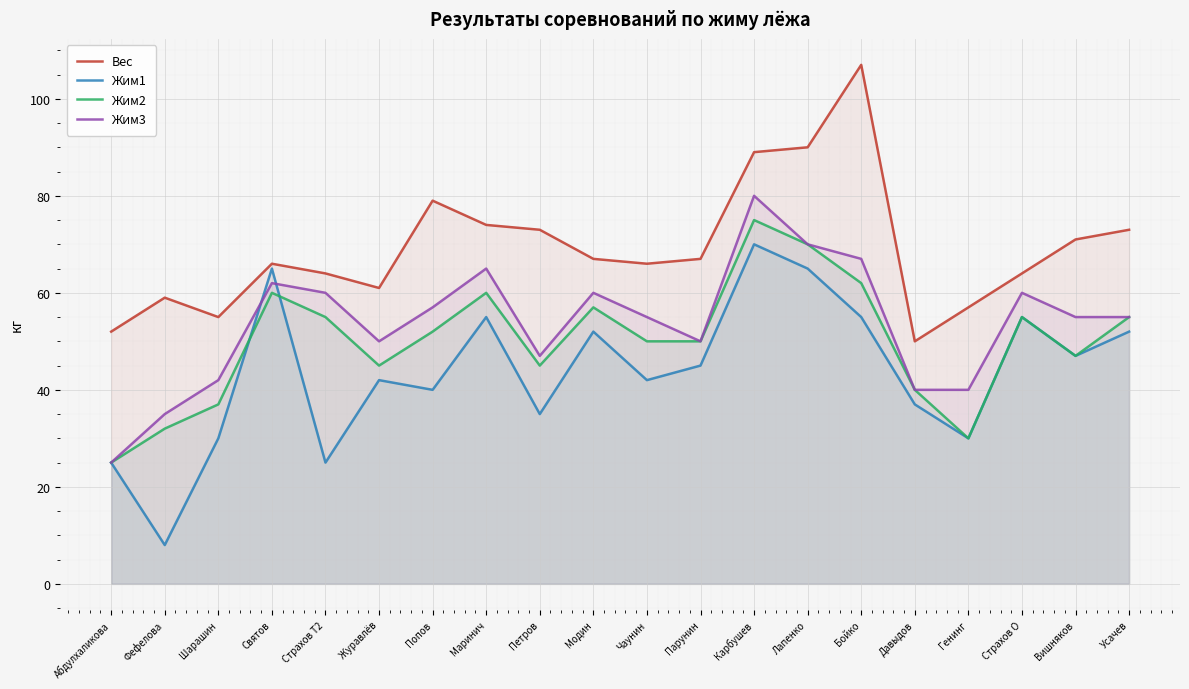

What is the difference between the second highest and minimum values in the Вес series?

40